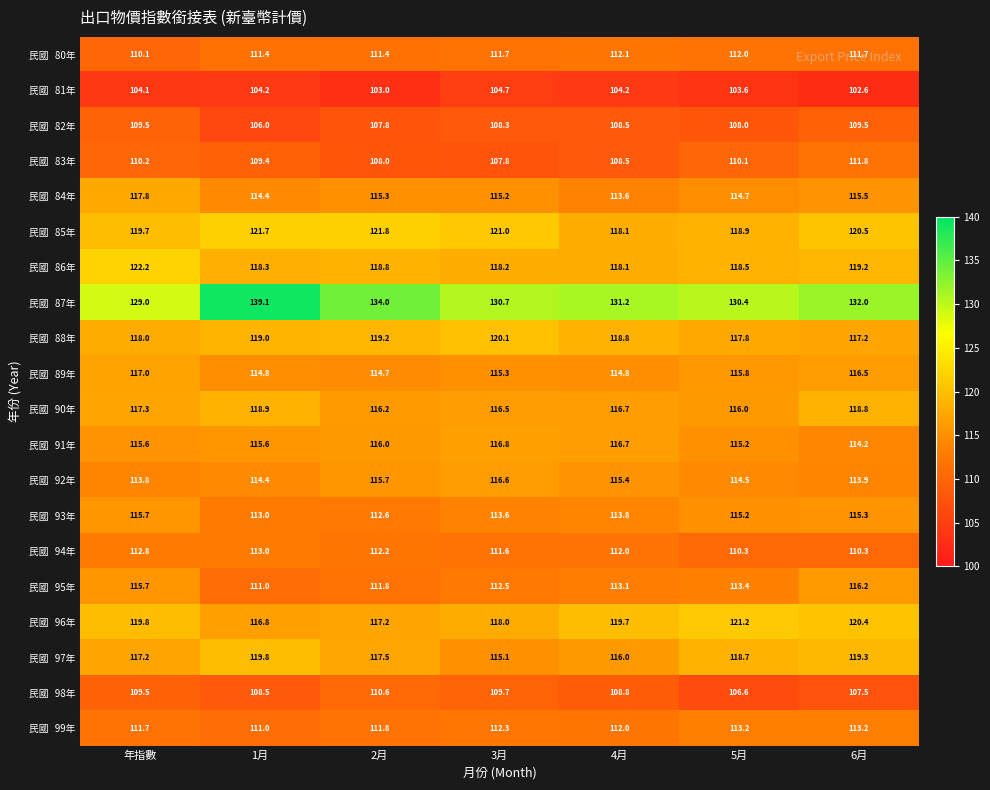

What is the maximum value shown in the chart?

139.1